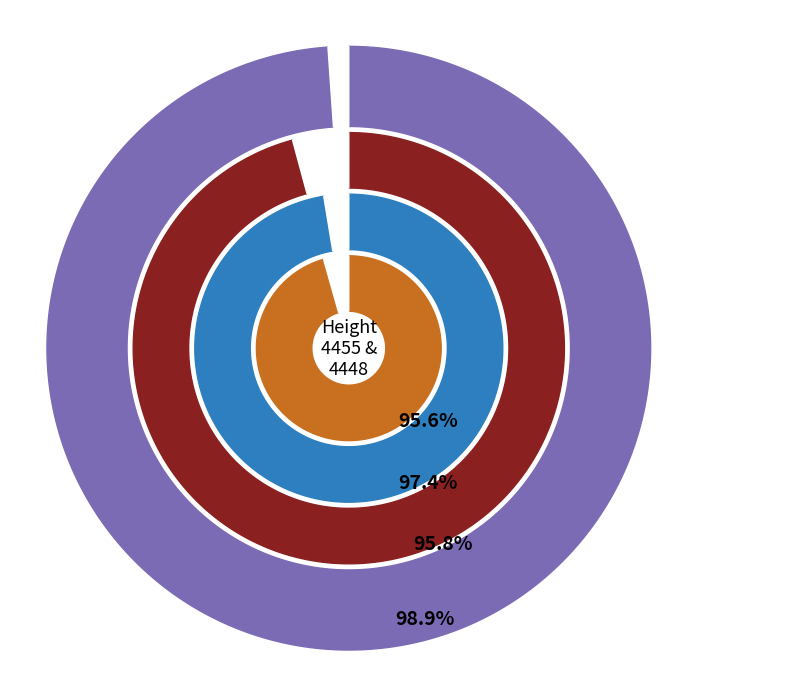

Rank the categories by value from lowest to highest.

4448, 4455